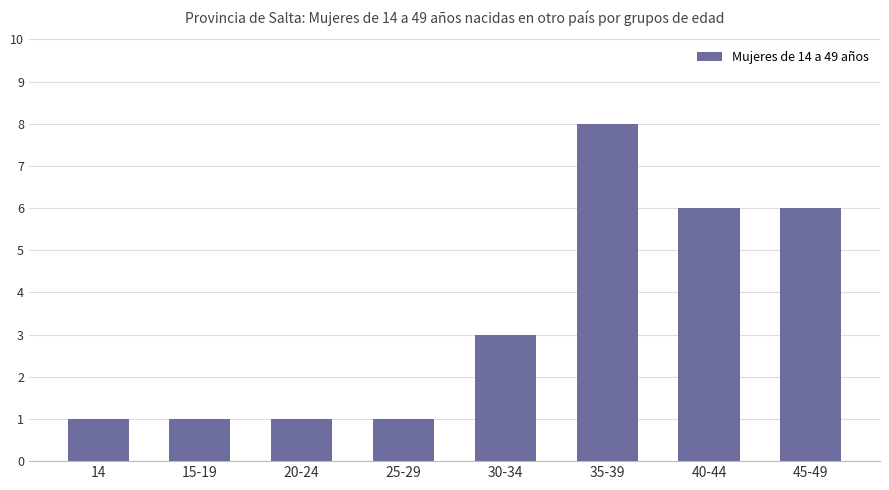

What is the ratio of the value at 30-34 to the value at 14?

3.0